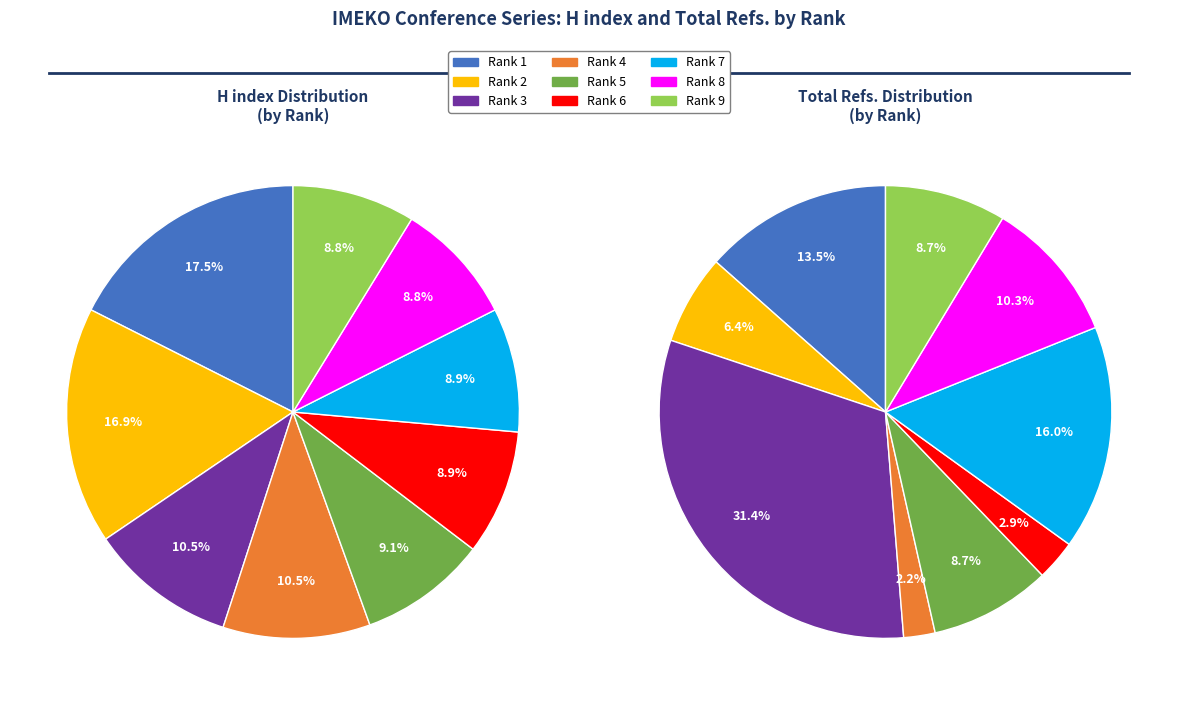

How many segments does this pie chart have?

9